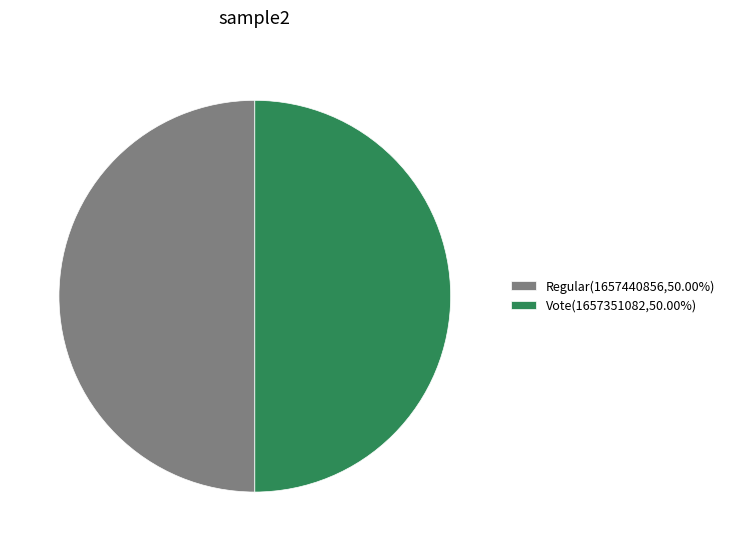

Approximately how many times larger is the value at Vote(1657351082,50.00%) compared to Regular(1657440856,50.00%)?

1.0